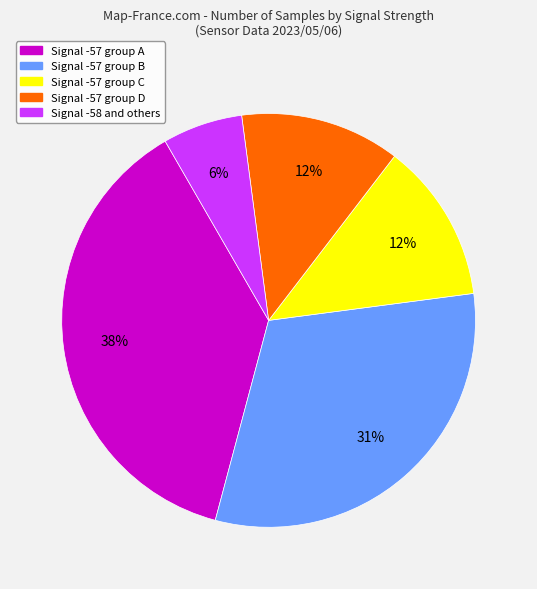

Is the sum of Signal -58 and others and Signal -57 group C greater than half?

No